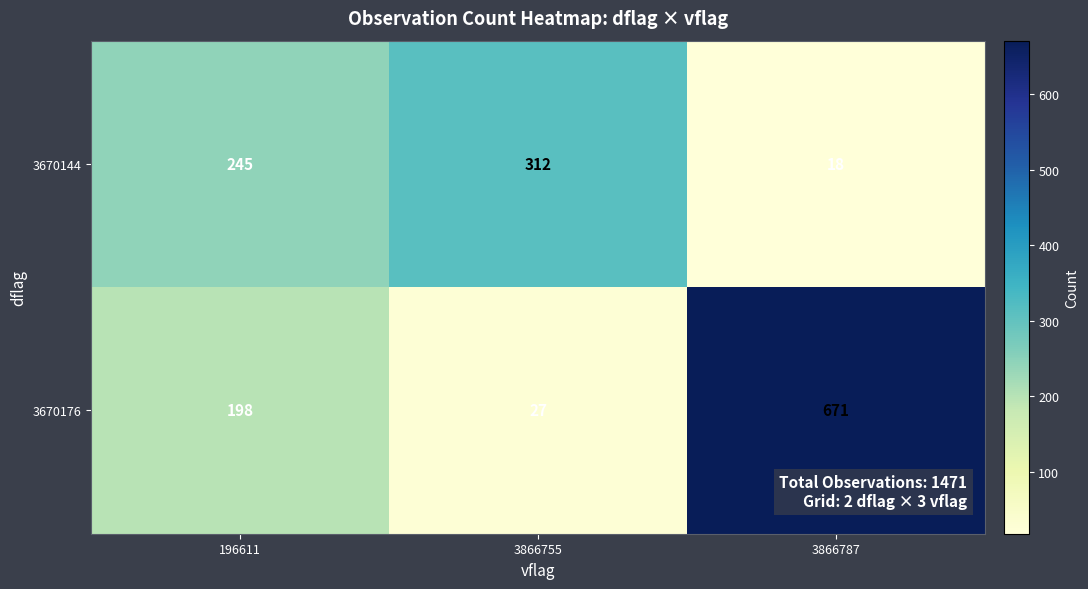

What is the average value of the 3670144 series?

192